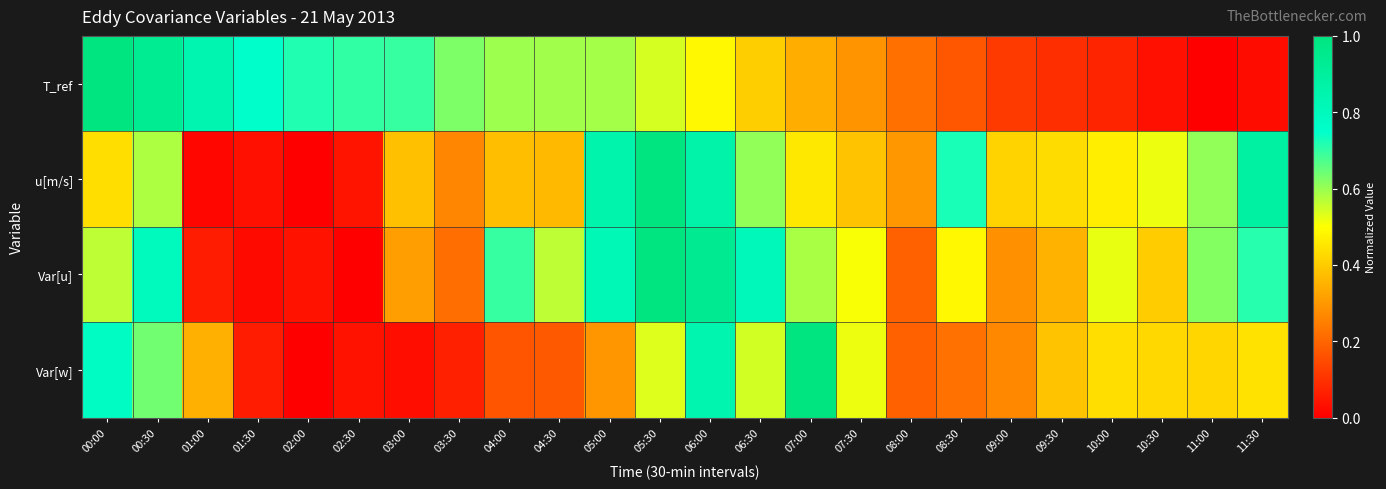

Which series has the largest range (max minus min)?

T_ref